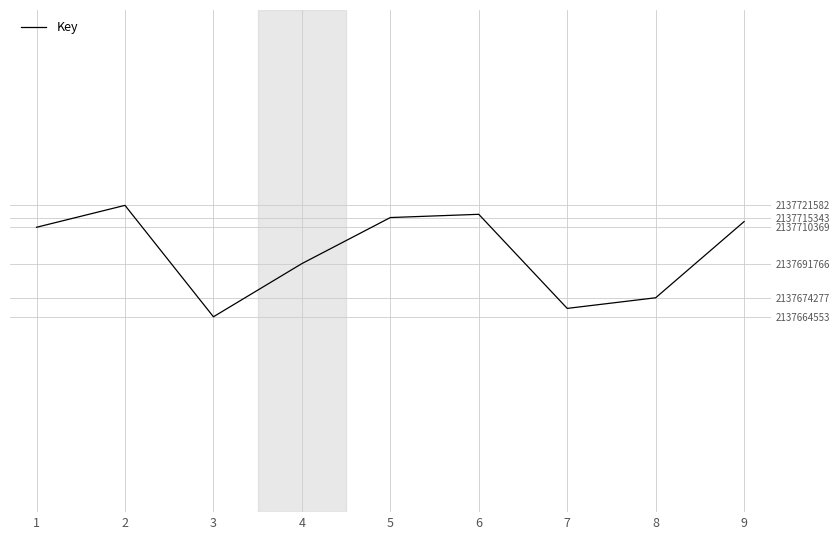

Reading left to right, extract all data points from this chart.

1=2137710369	2=2137721582	3=2137664553	4=2137691766	5=2137715343	6=2137717004	7=2137668842	8=2137674277	9=2137713285